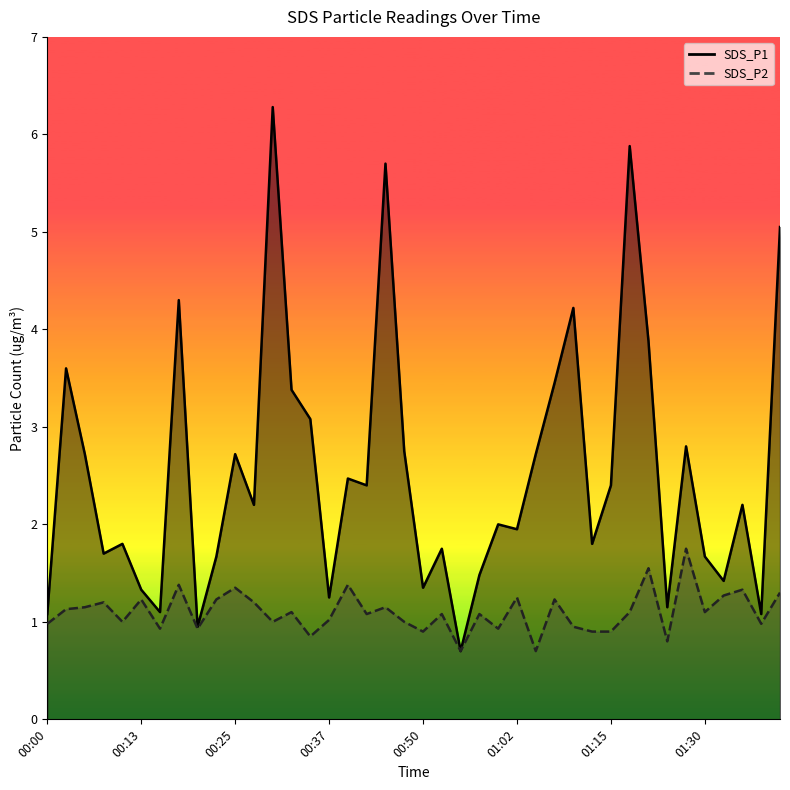

At which label does SDS_P1 reach its minimum?

00:54